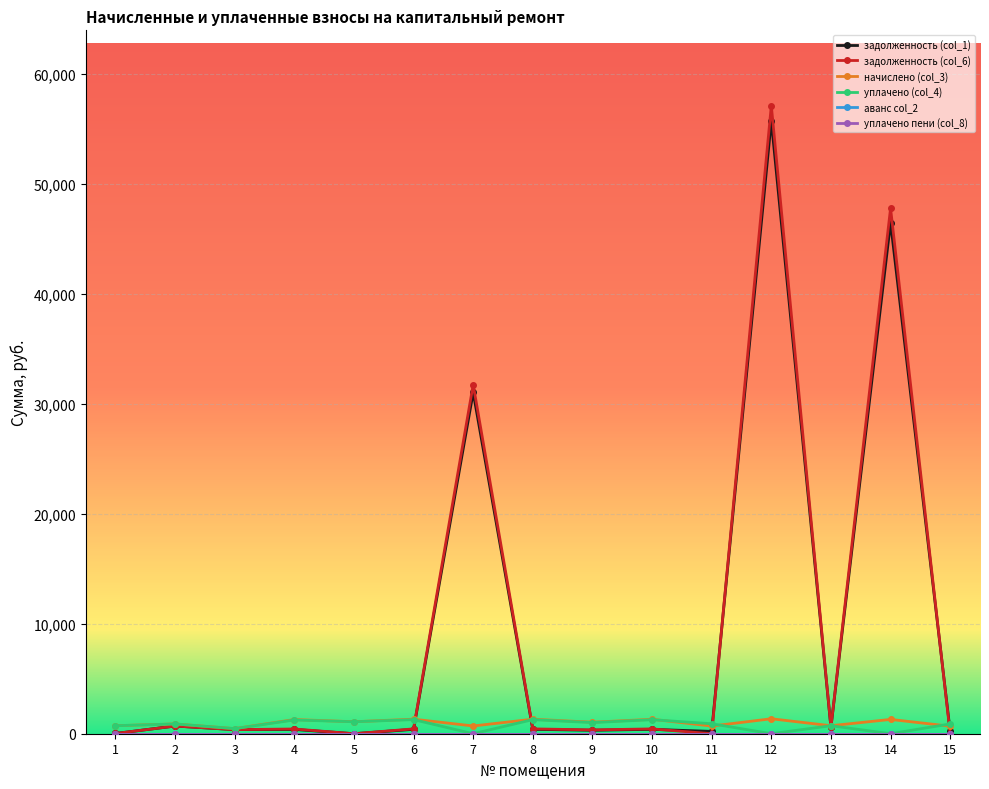

What is the difference between the начислено (col_3) values at 12 and 3?

896.9